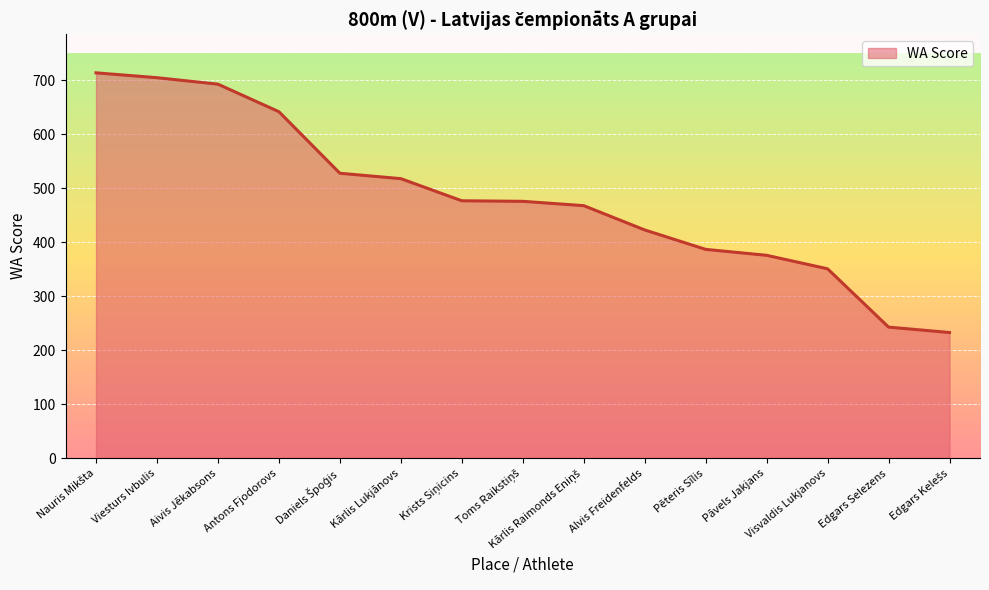

The value at Aivis Jēkabsons is 327. True or false?

False